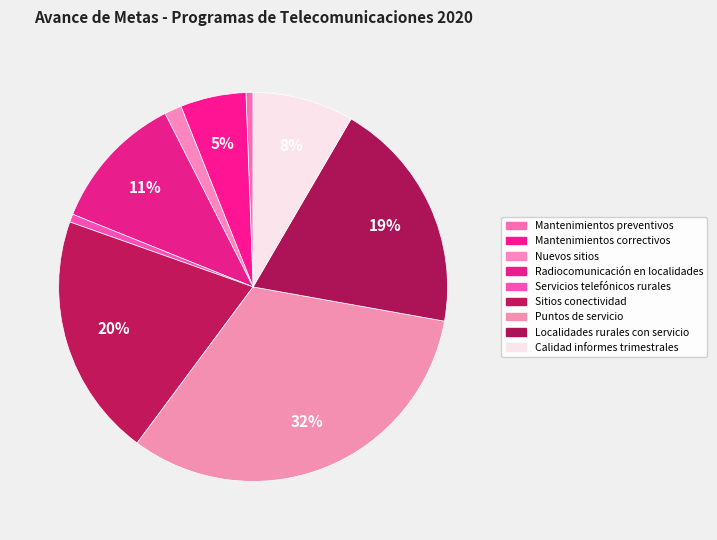

What percentage is the Mantenimientos correctivos slice, to the nearest percent?

5%